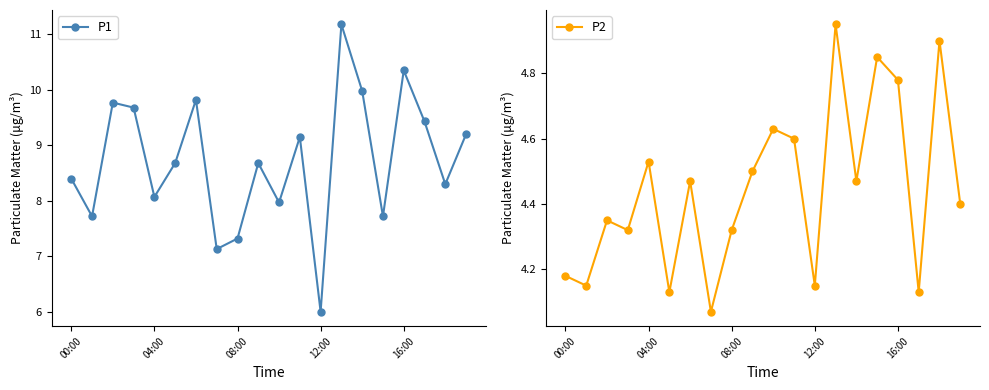

What is the sum of all P2 values?

88.9